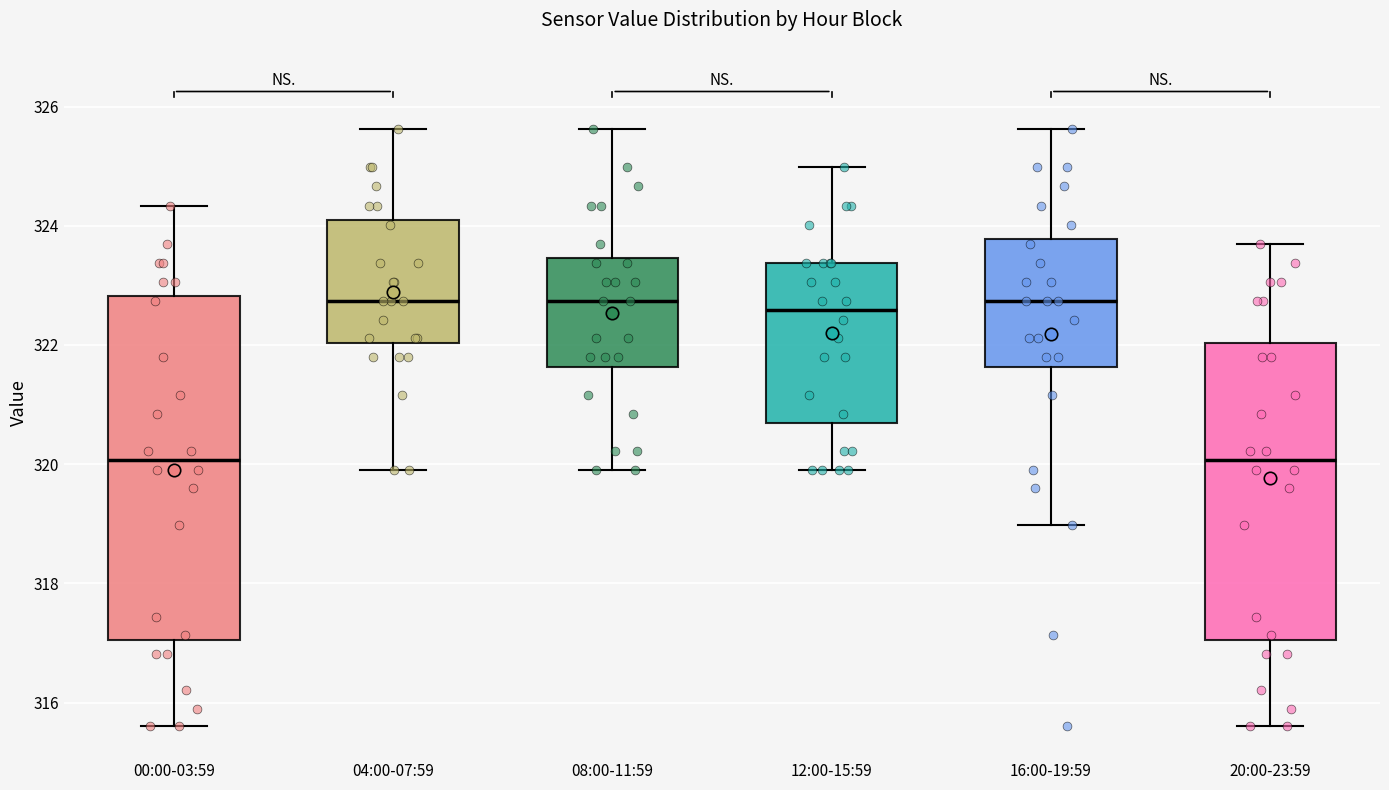

Where is the lower edge of the box for 08:00-11:59 on the y-axis? The values are not printed on the chart, so give them approximately, as read against the axis.

321.6